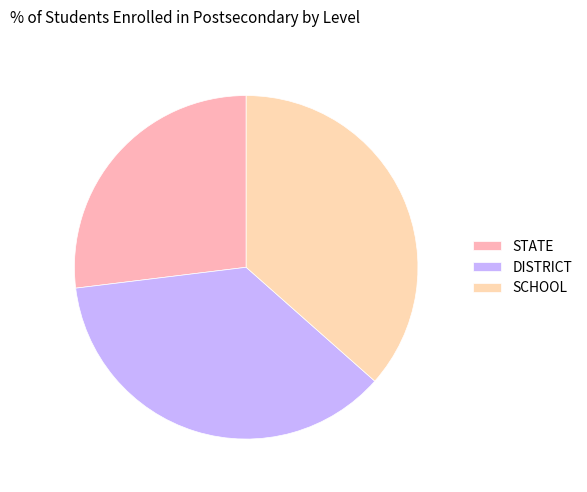

What percentage is the STATE slice, to the nearest percent?

27%